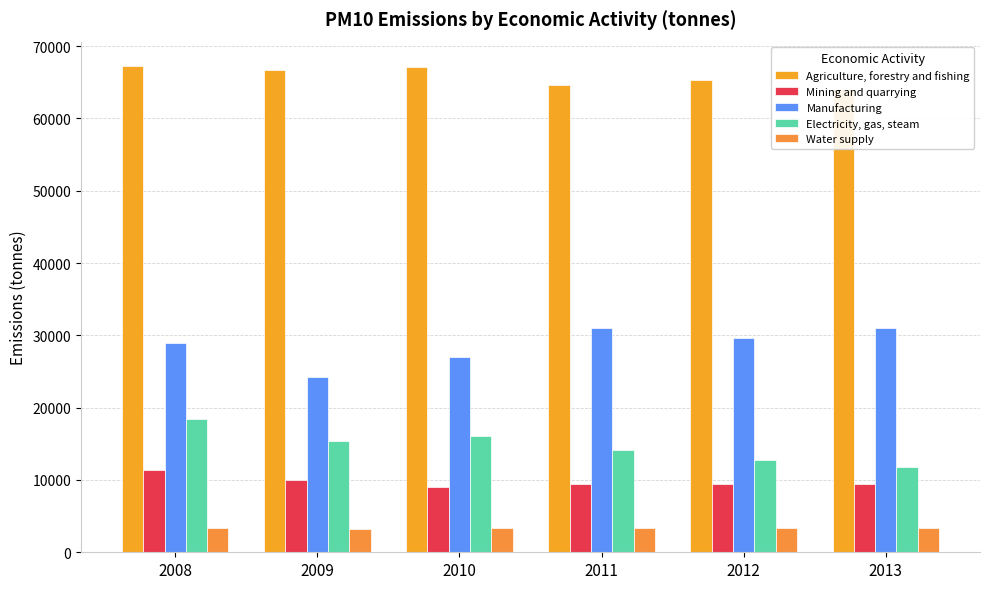

Read the Agriculture, forestry and fishing value at 2011.

64588.7